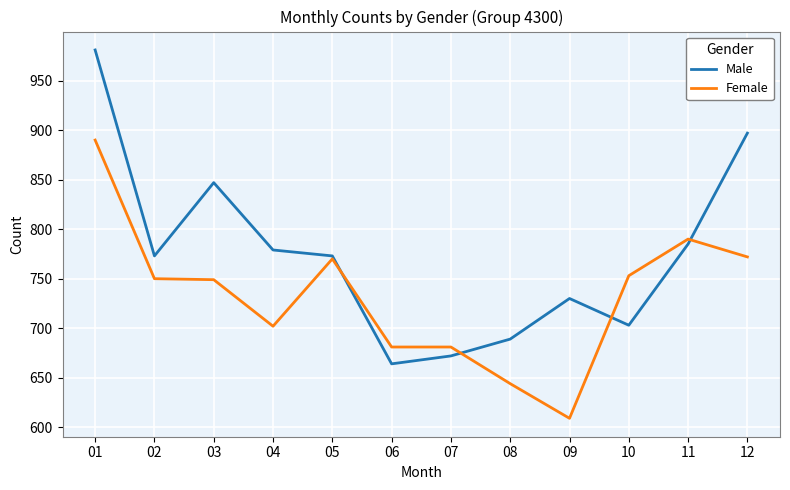

List the series in order of their peak value, highest first.

Male, Female